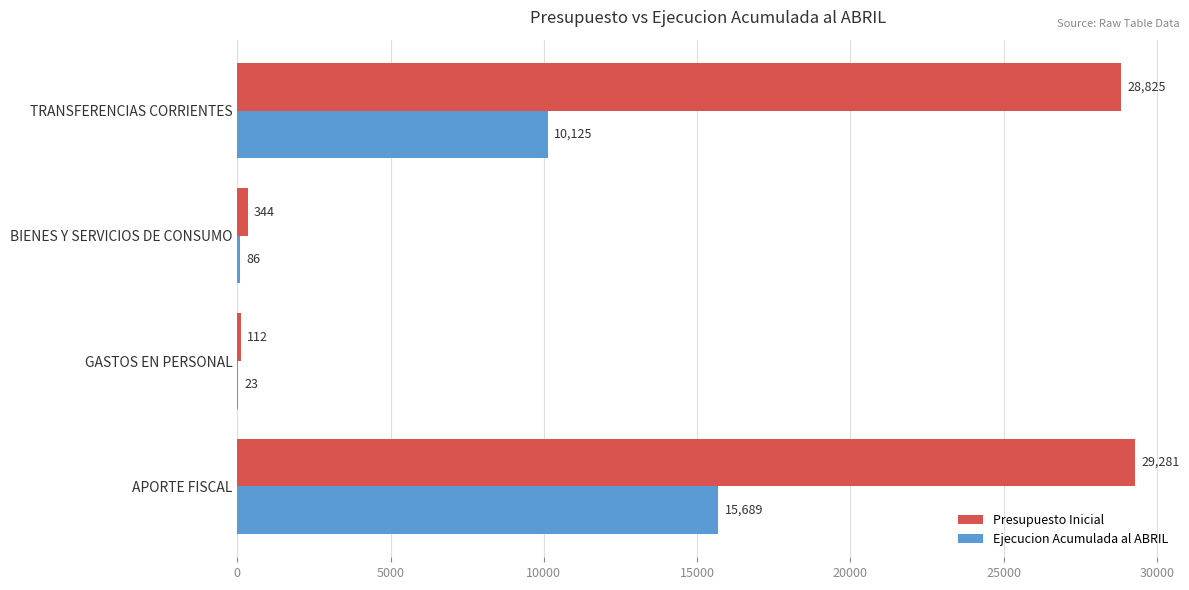

What is the total value across all series at GASTOS EN PERSONAL?

135